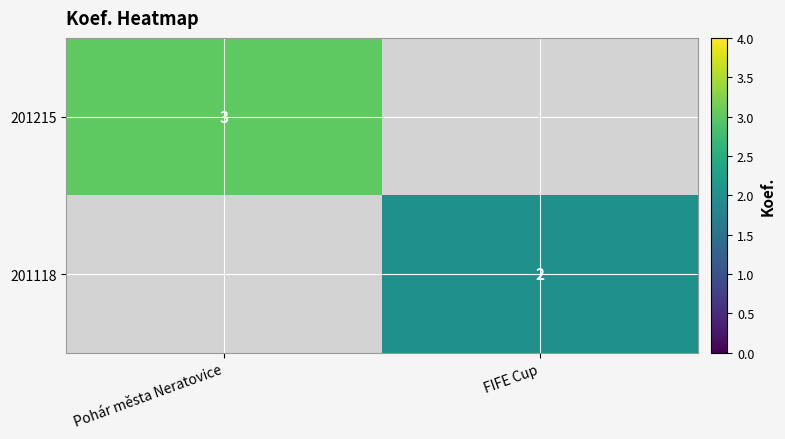

Is it true that 201215 equals 1 at Pohár města Neratovice?

False